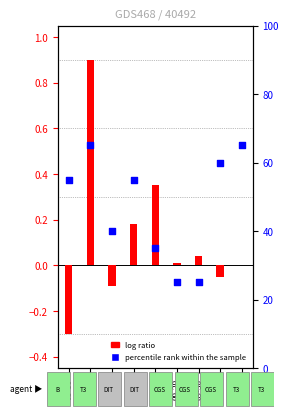

Which series has the largest Y range (max minus min)?

percentile rank within the sample